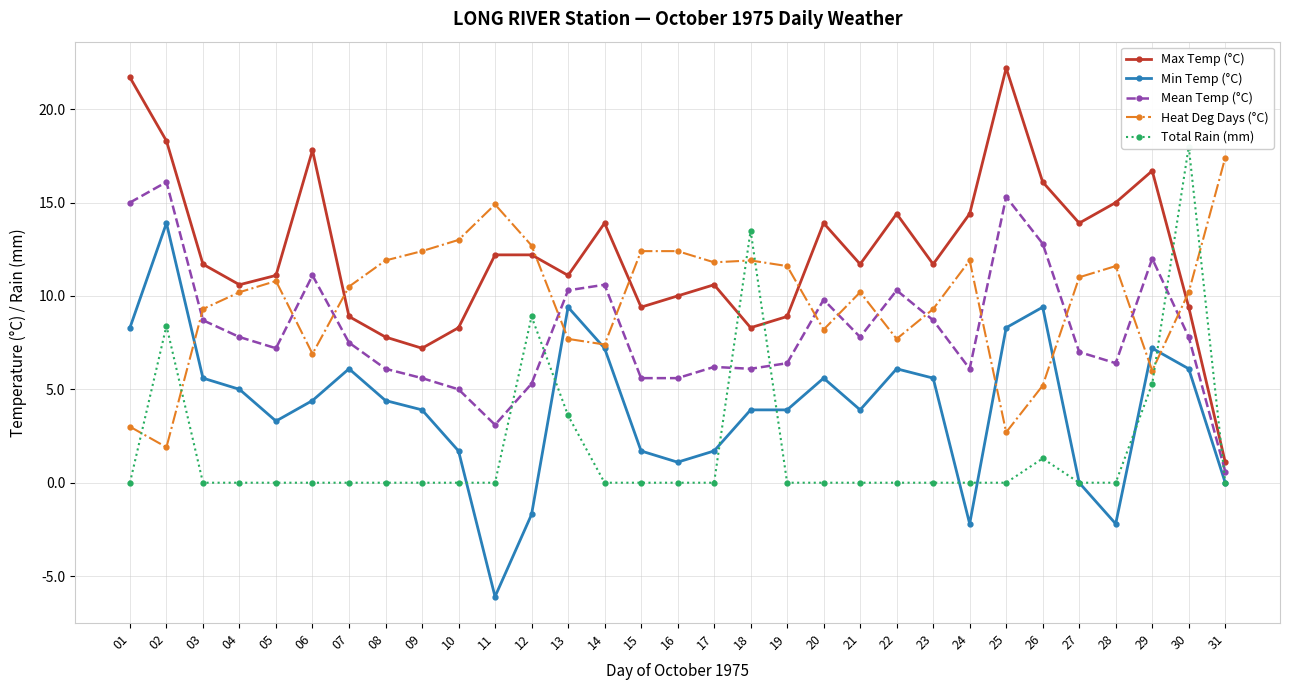

In Mean Temp (°C), how many points are higher than both neighbors (excluding endpoints)?

8